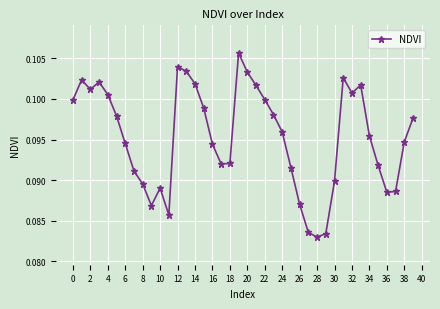

Count the values in the range 0 to 1.

40